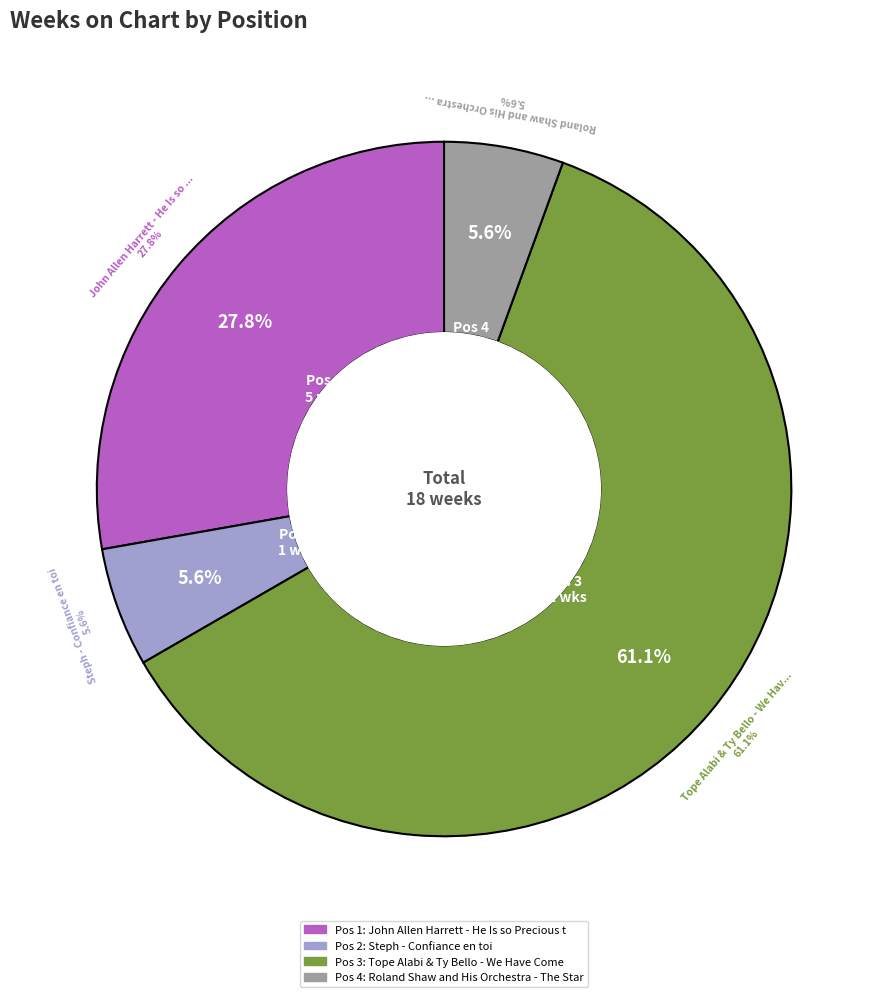

To the nearest percent, what is the difference between the largest and smallest slice percentages?

56%